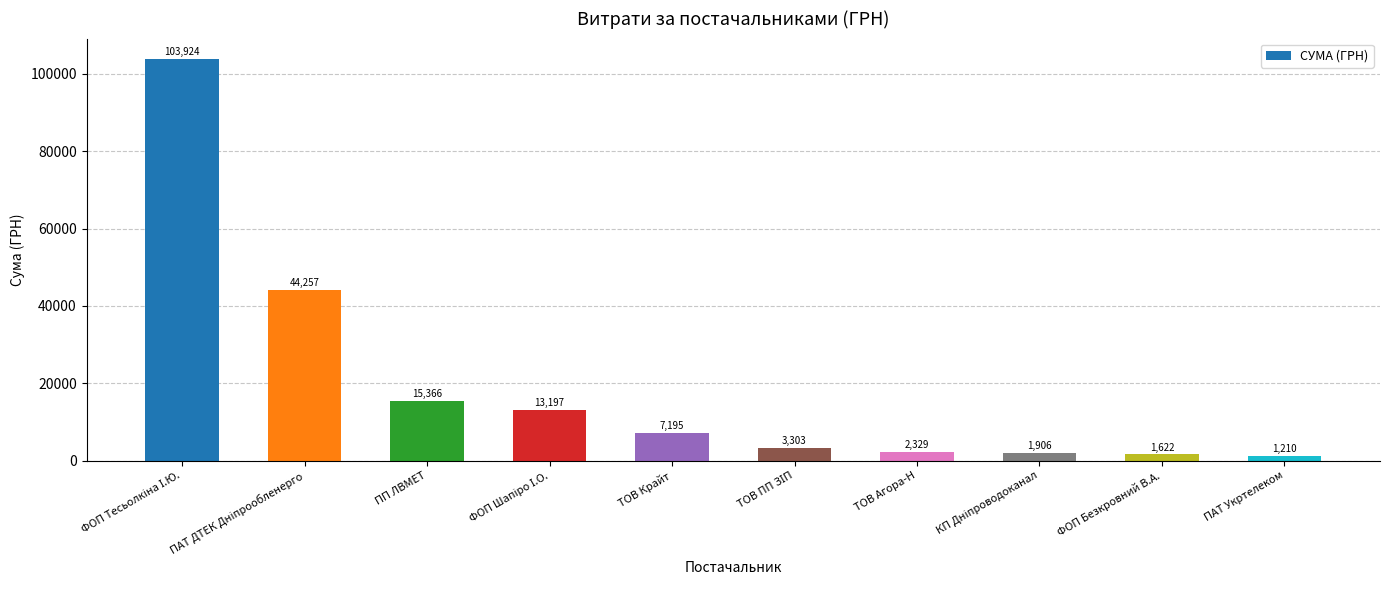

What position from the right is ТОВ Крайт?

6